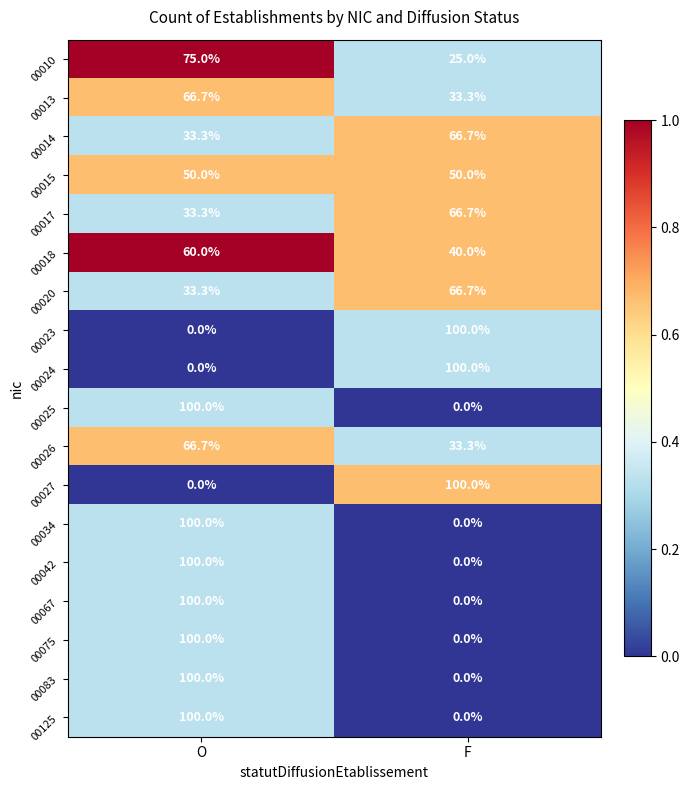

Rank the categories by 00067 value from lowest to highest.

F, O